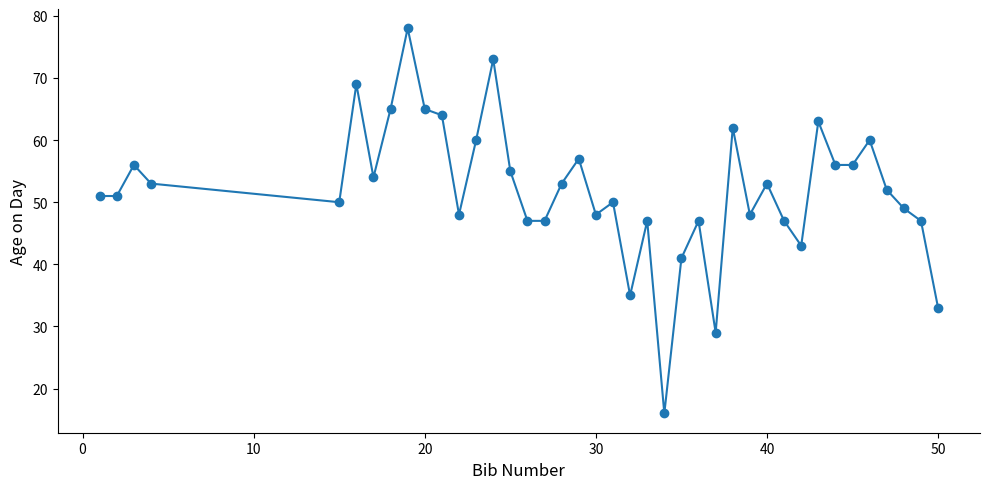

How many lines are shown in the chart?

1